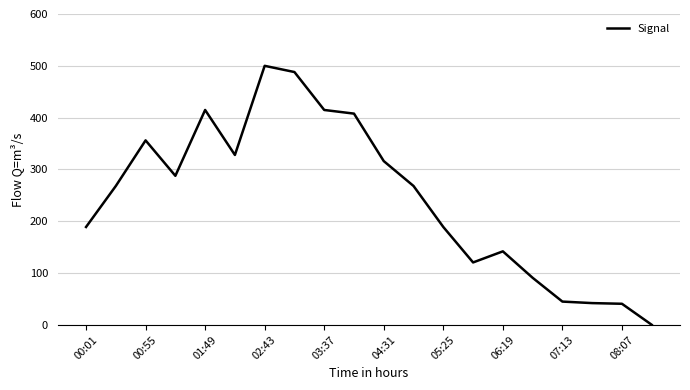

What is the greatest value displayed?

500.0